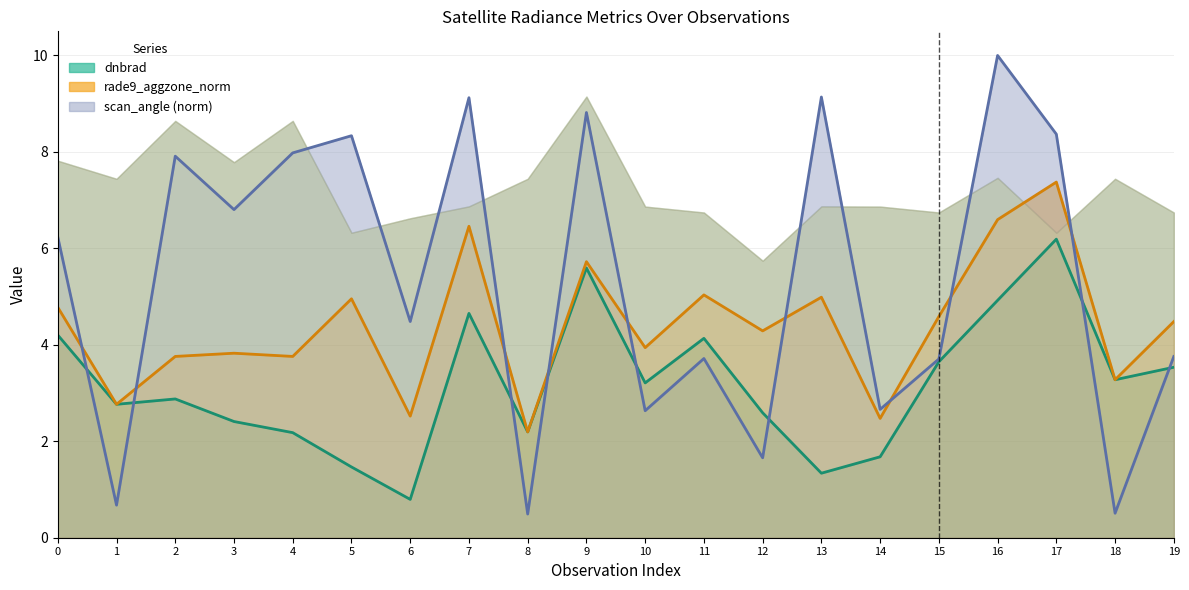

List the series in order of their overall mean, lowest first.

dnbrad (line), rade9_aggzone_norm (line), scan_angle norm (line)